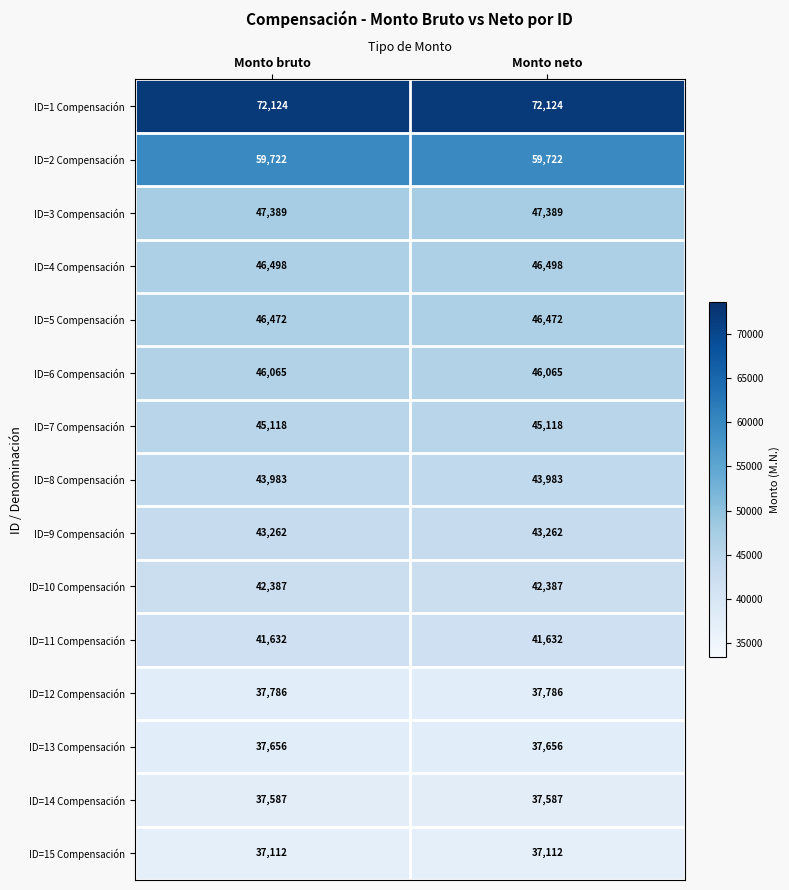

What is the difference between the highest and lowest values at Monto neto?

35012